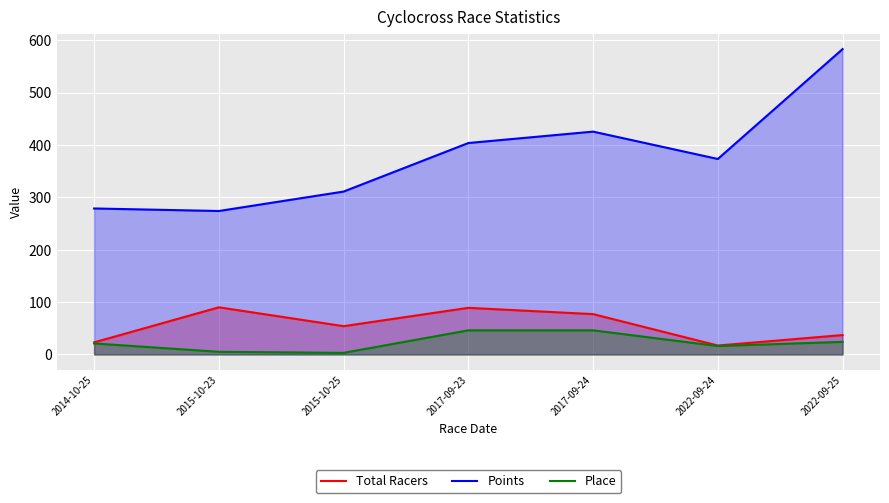

Which label corresponds to the largest value in the chart?

2022-09-25